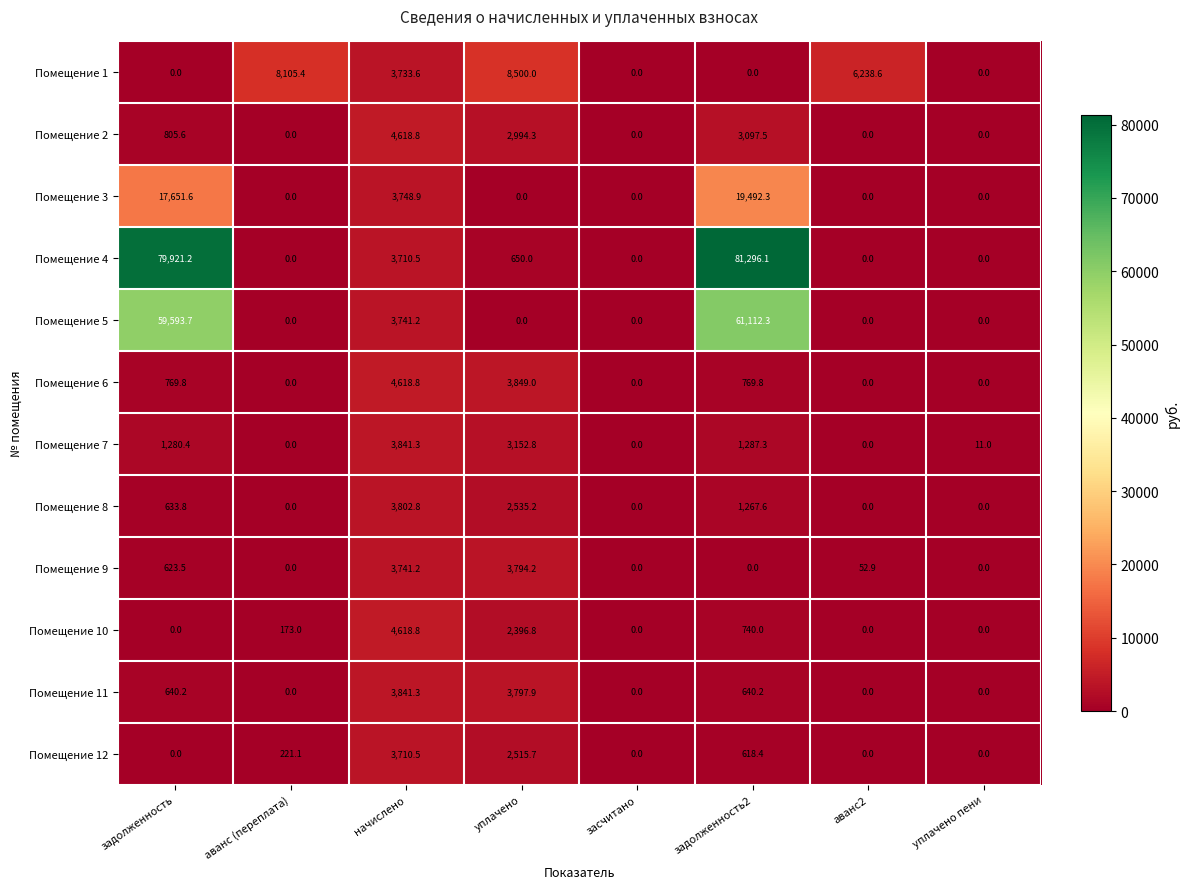

What is the average value of the Помещение 12 series?

883.2